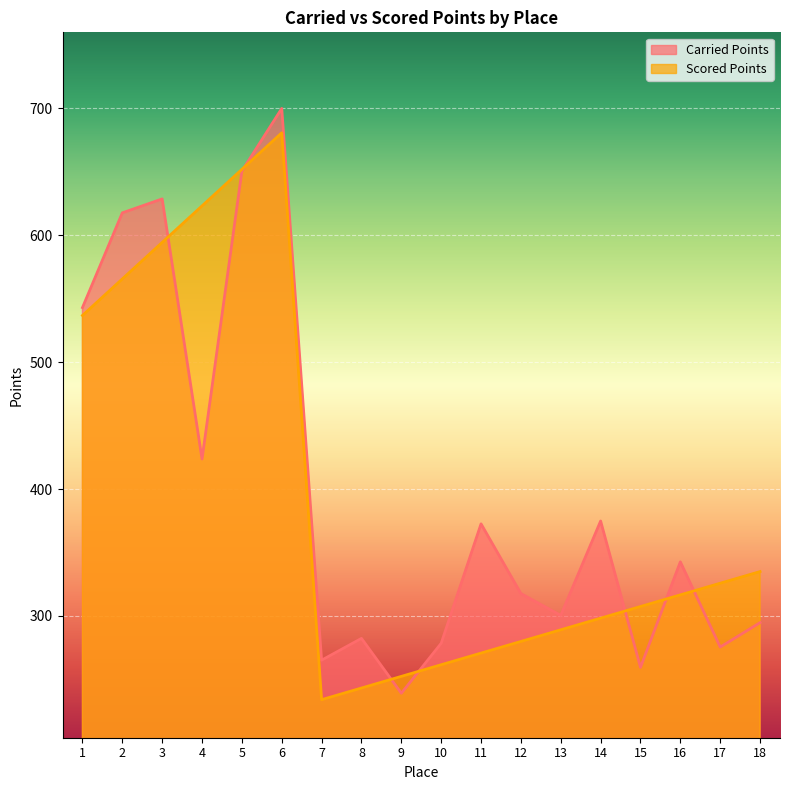

What is the approximate value of Carried Points at 2?

617.7